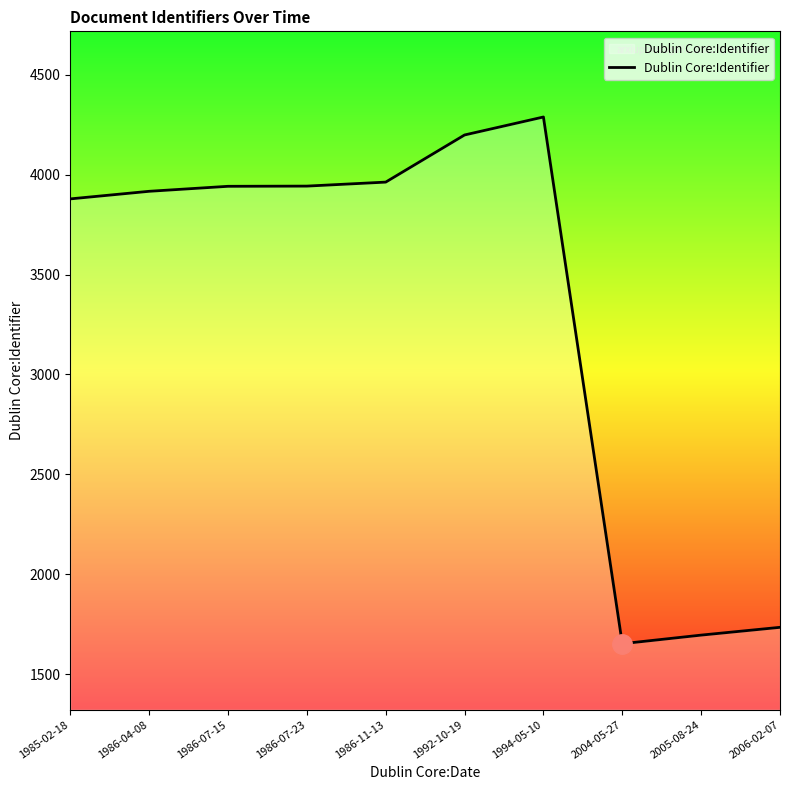

The chart shows a value of 1294 at 1986-07-23. True or false?

False